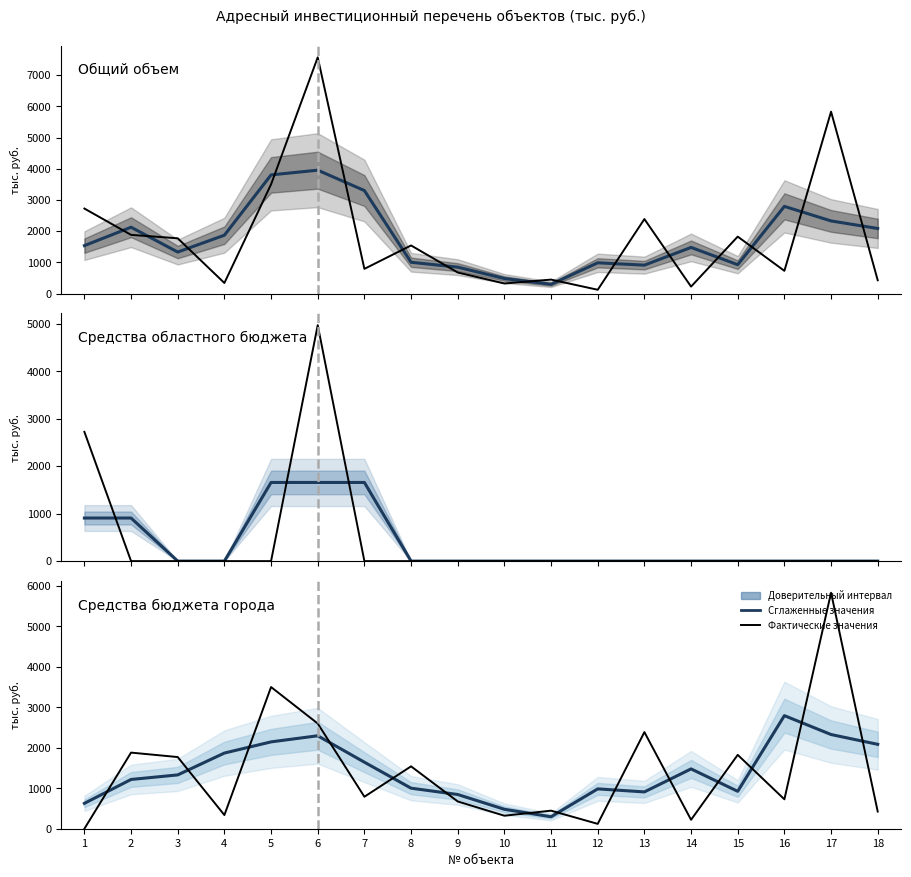

Is it true that Средства областного бюджета (факт) equals -2371.4 at 11?

False